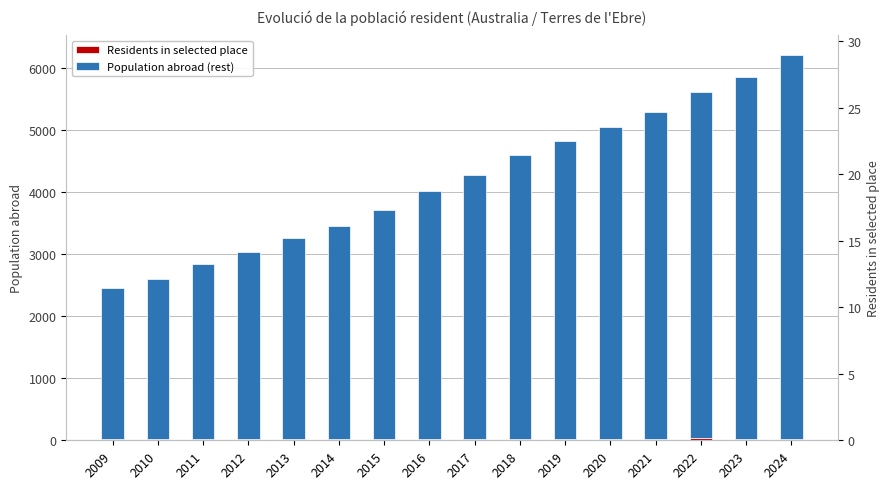

What is the average value of the Residents in selected place series?

21